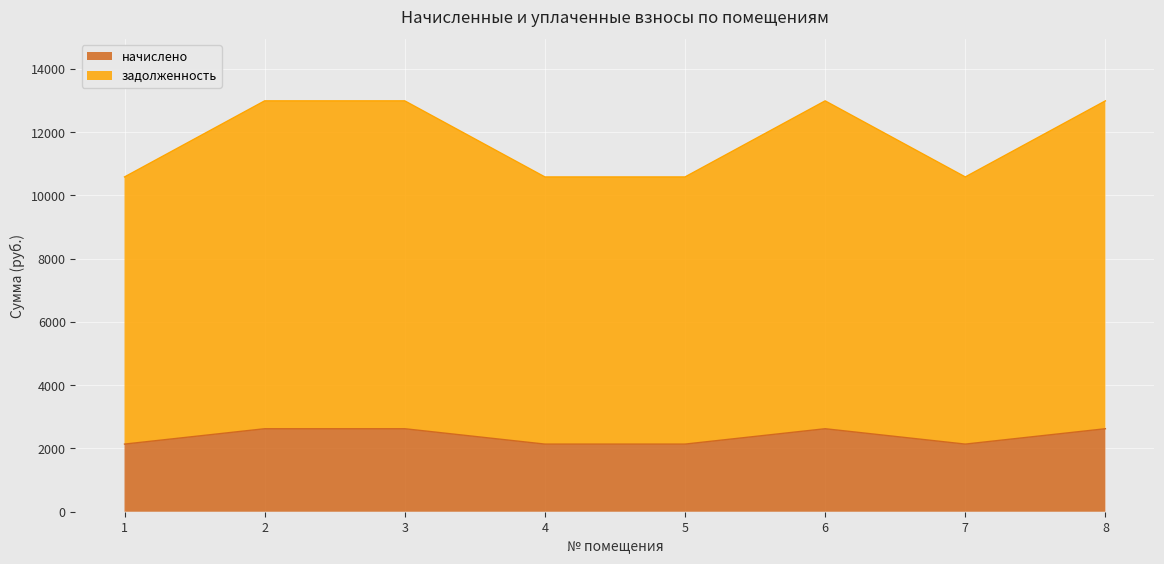

At which category is the sum across all series the highest?

2